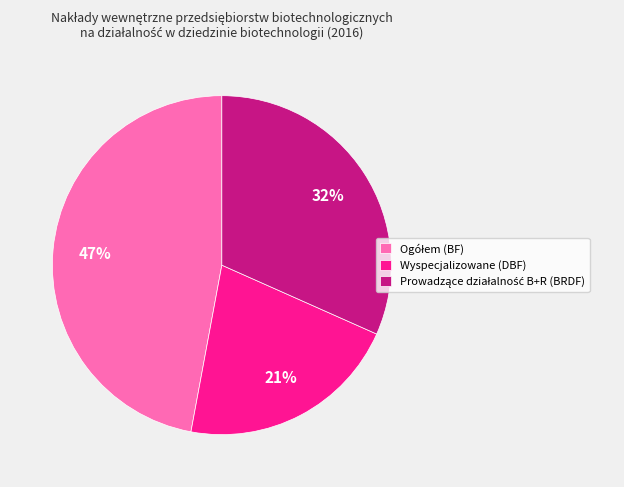

Is there a majority slice in this chart?

No